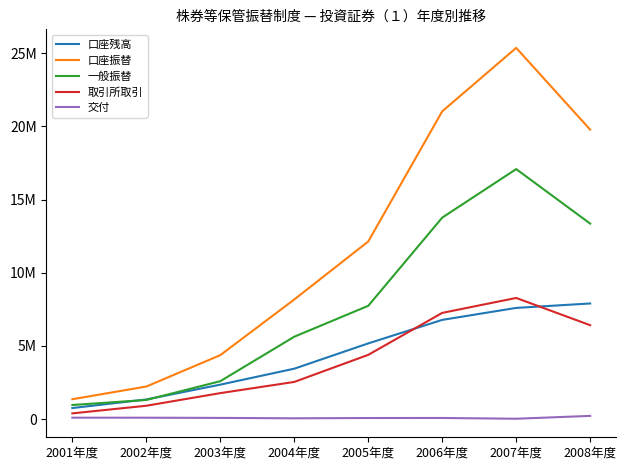

Reading left to right, extract all data points from this chart.

口座残高: 759684	1346318	2359380	3449594	5177216	6784524	7602356	7905636
口座振替: 1363291	2229796	4375396	8178681	12140033	21034222	25371783	19786391
一般振替: 968055	1312682	2595318	5634093	7745723	13772116	17088651	13364644
取引所取引: 395236	917114	1780078	2544588	4394310	7262106	8283132	6421747
交付: 101707	100419	85843	59184	78247	81301	29445	223249